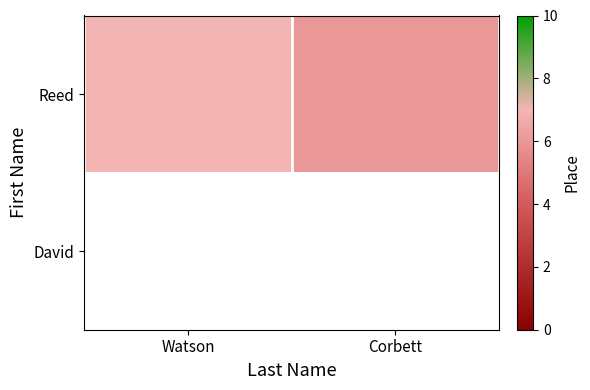

Is the value of Reed at Watson greater than the value of David at Corbett?

No